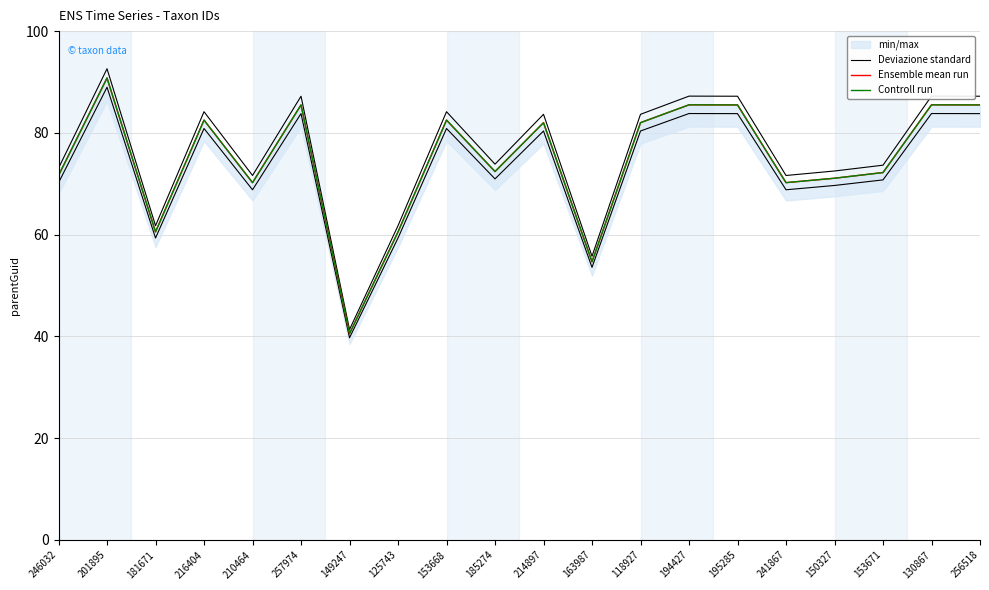

What is the difference between the Ensemble mean run values at 150327 and 246032?

0.6